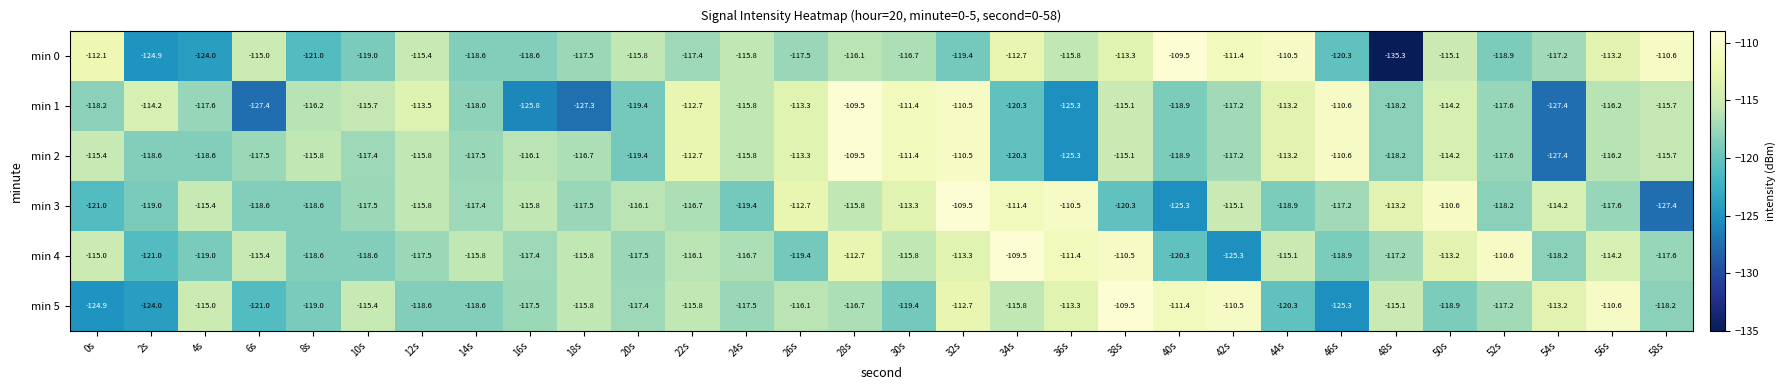

What is the minimum value shown in the chart?

-135.3